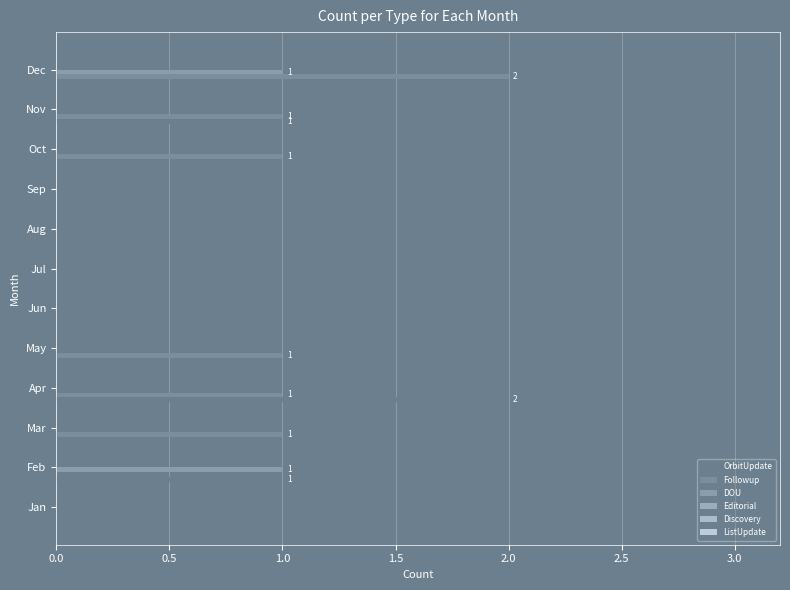

Count the number of categories in the chart.

12